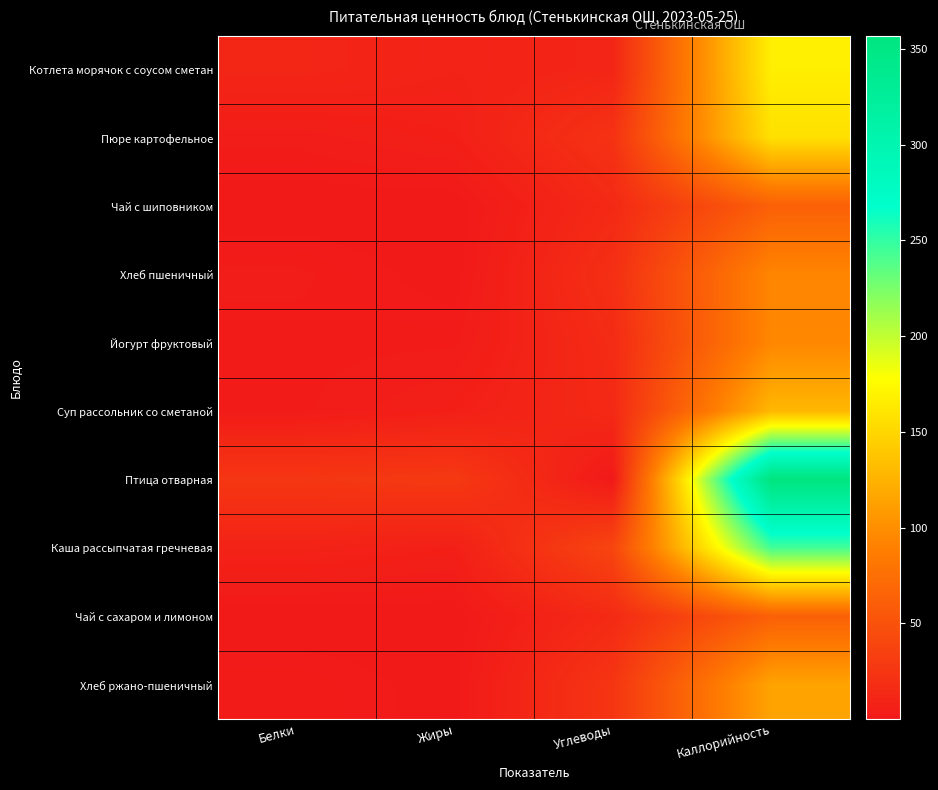

Count the number of categories in the chart.

4